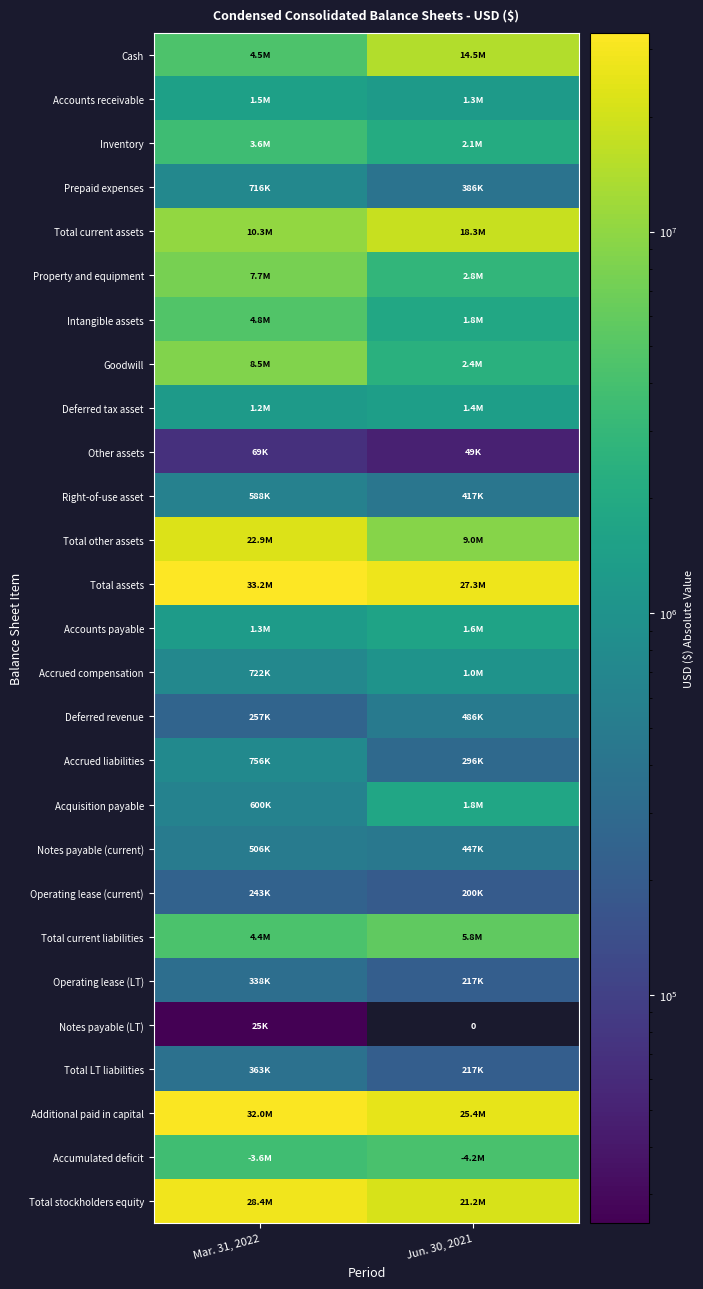

What is the minimum value for Total assets?

27254564